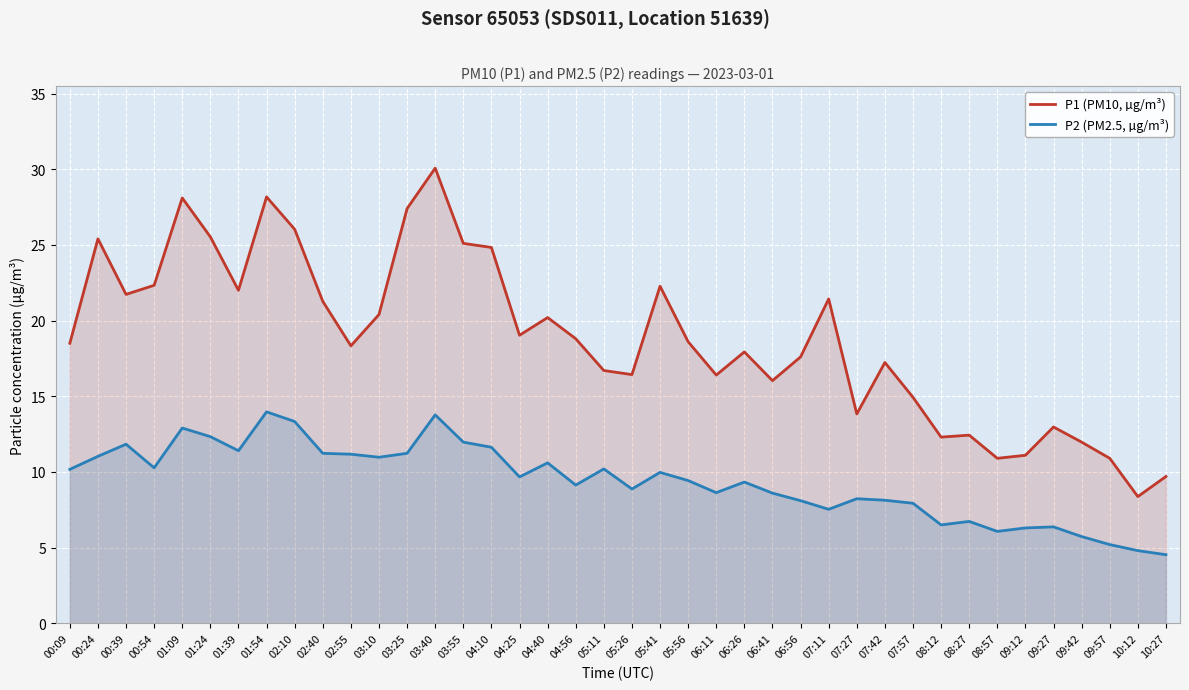

How many lines are shown in the chart?

2